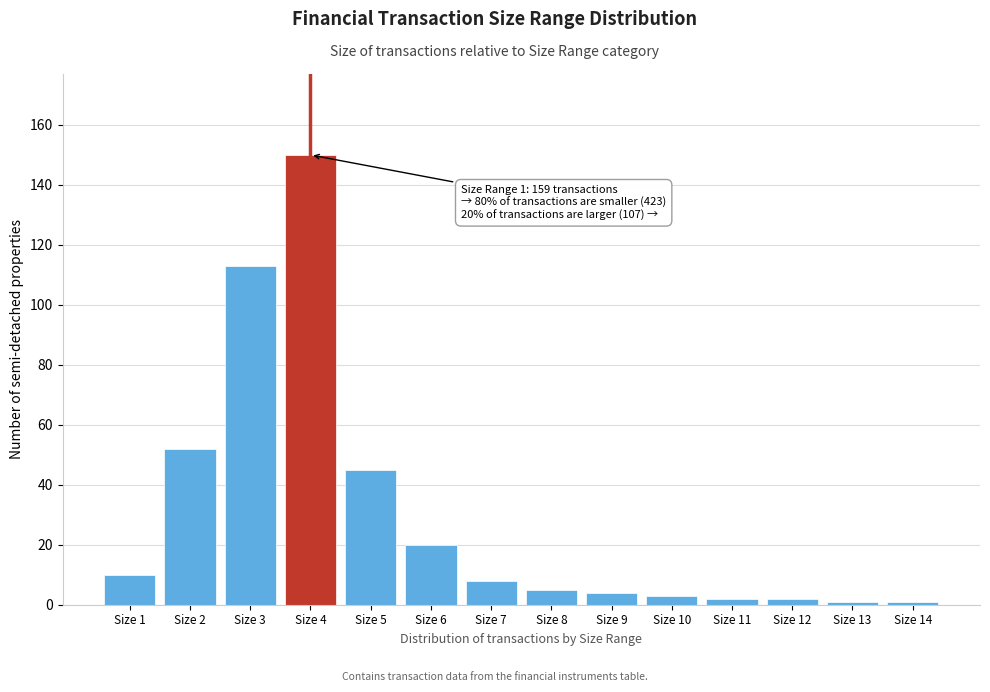

Reading left to right, extract all data points from this chart.

Size 1=10	Size 2=52	Size 3=113	Size 4=150	Size 5=45	Size 6=20	Size 7=8	Size 8=5	Size 9=4	Size 10=3	Size 11=2	Size 12=2	Size 13=1	Size 14=1